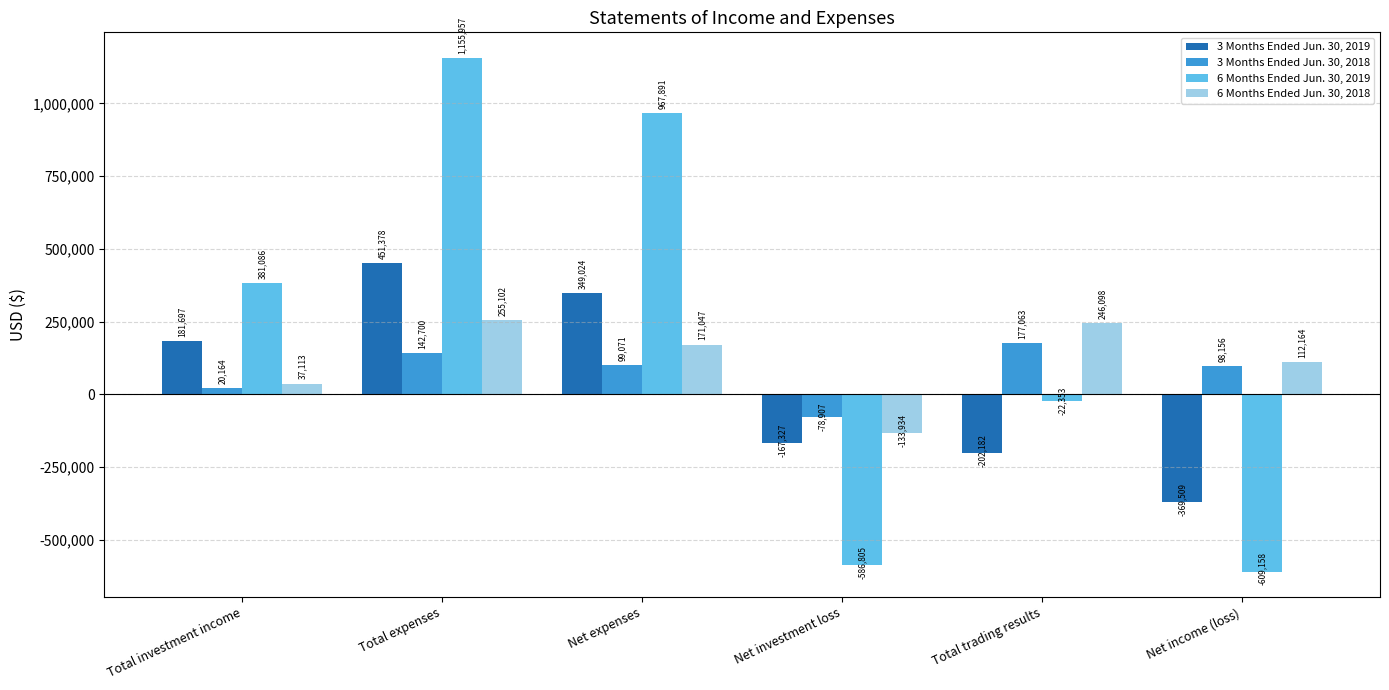

What position from the left is Net investment loss?

4